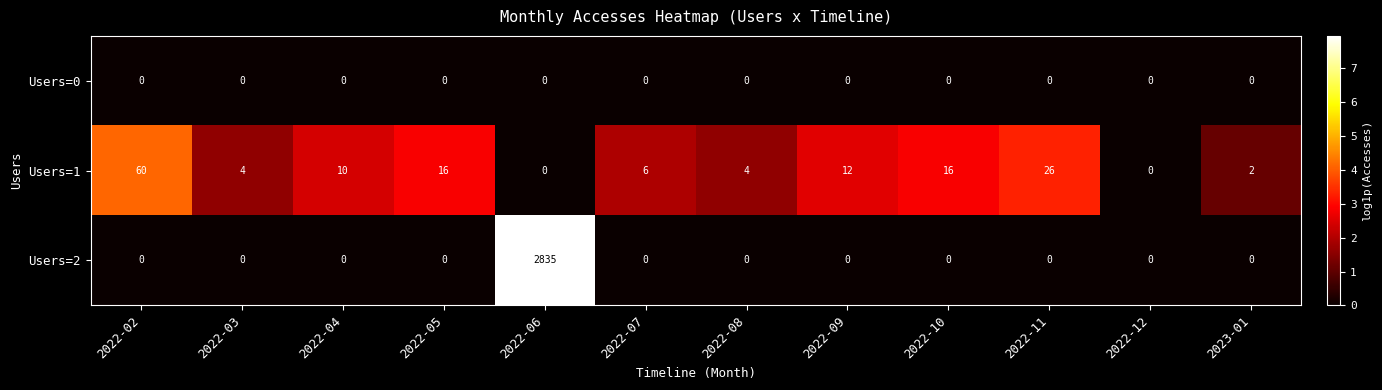

The value of Users=2 at 2022-08 is 1497. True or false?

False